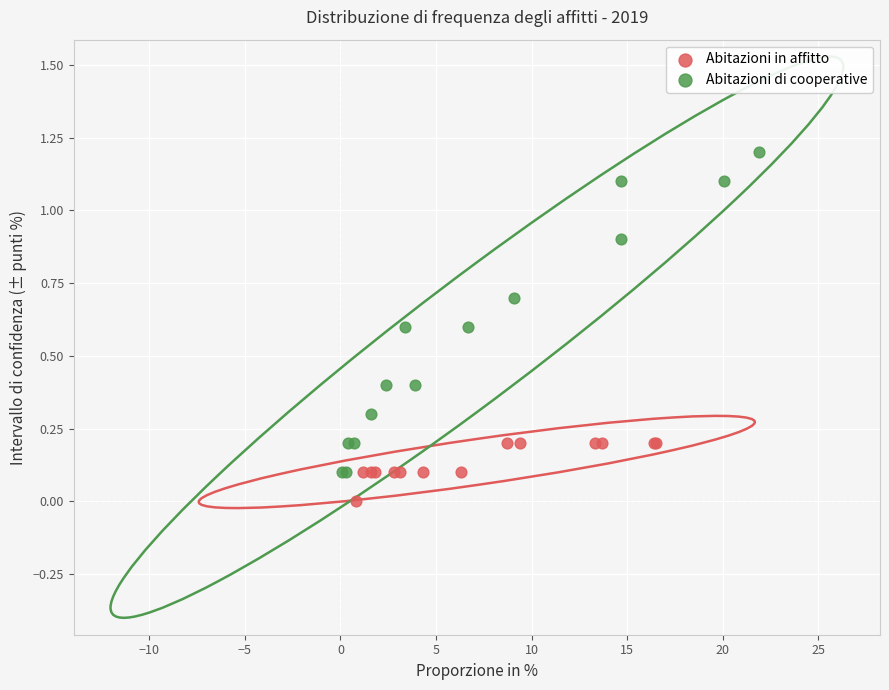

What are all the series names shown in the legend?

Abitazioni in affitto, Abitazioni di cooperative